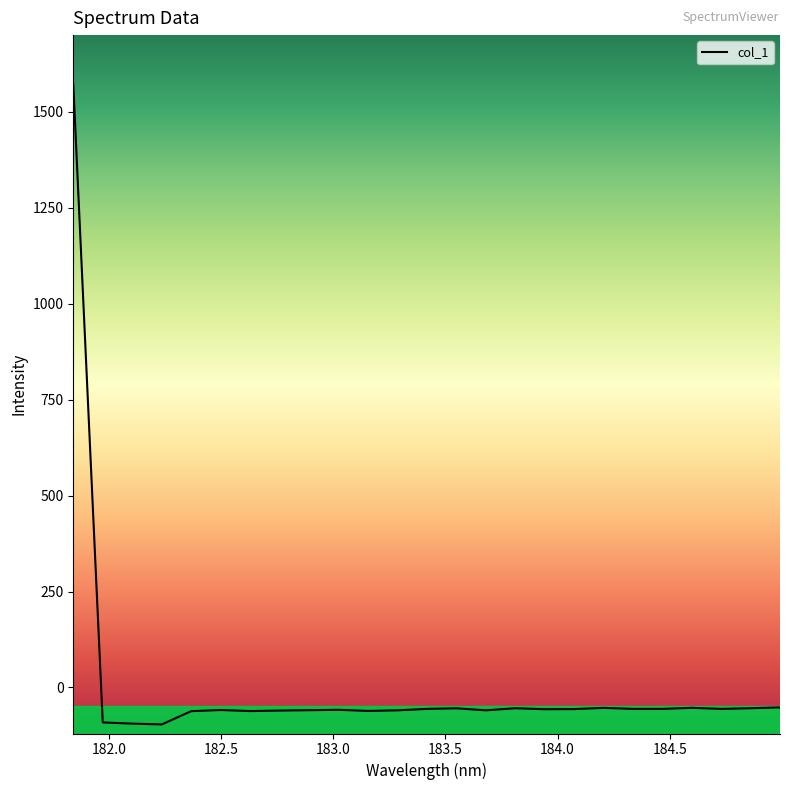

What is the greatest value displayed?

1572.1